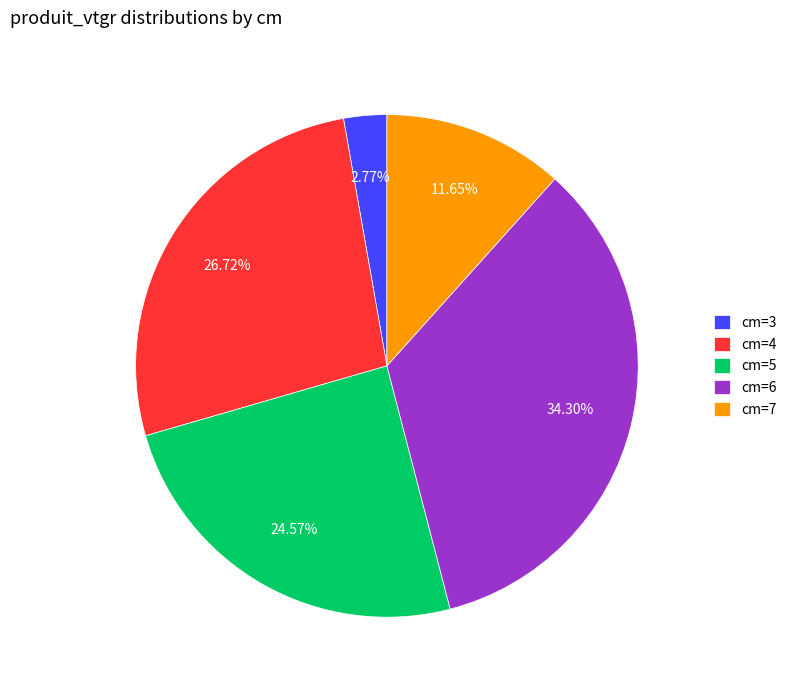

Rank the categories by value from highest to lowest.

cm=6, cm=4, cm=5, cm=7, cm=3